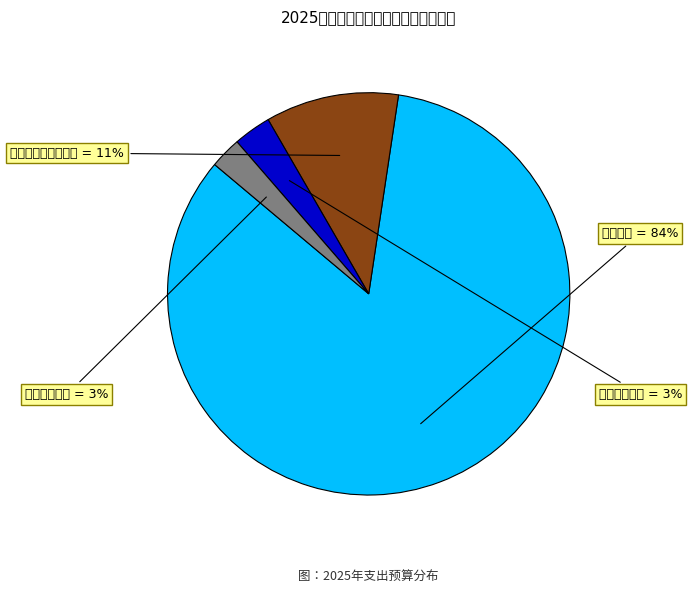

Which category has the smallest portion of the pie?

住房保障支出